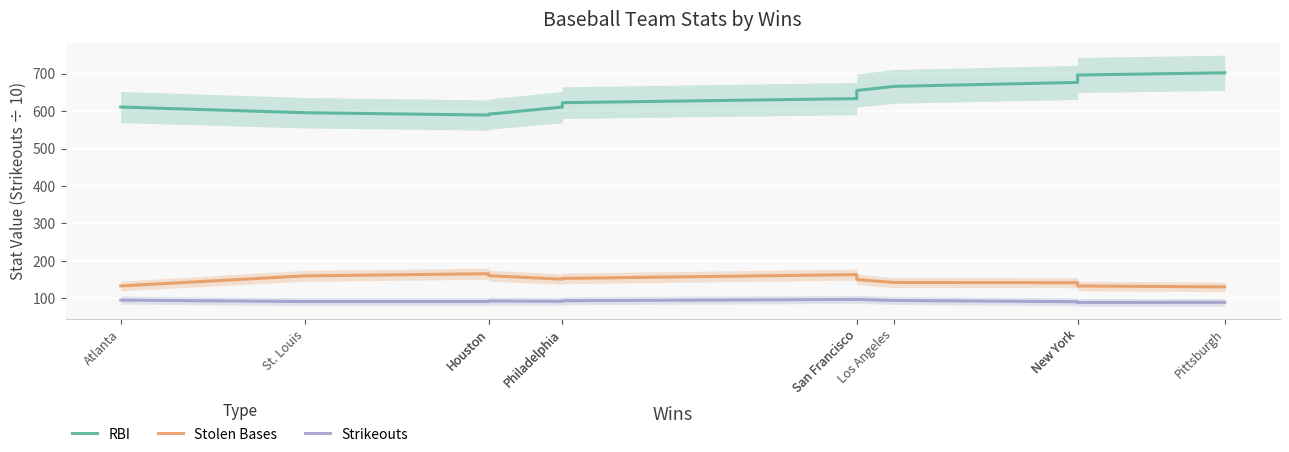

What is the difference between the Strikeouts values at New York and Houston?

2.5